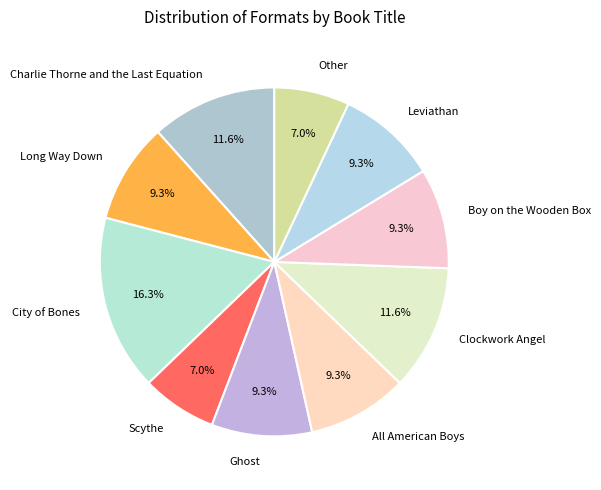

The Leviathan slice represents 16% of the pie. True or false?

False